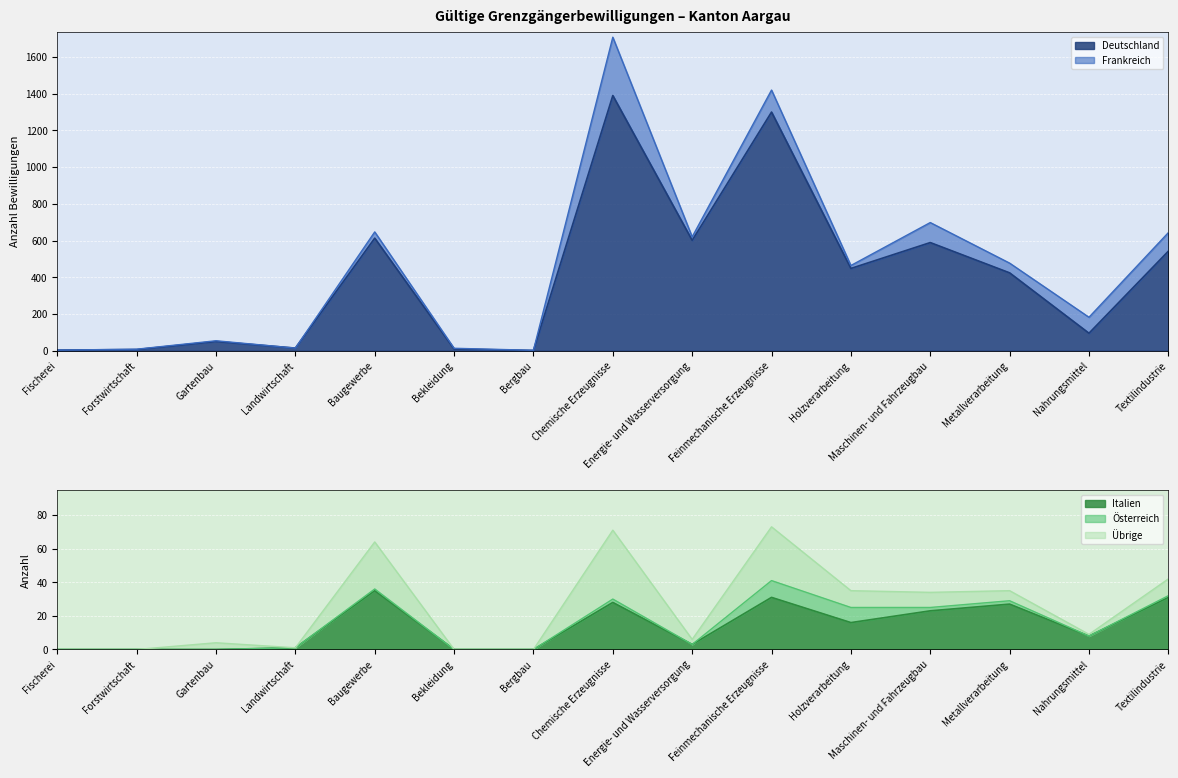

Does the chart display data point markers on the line(s)?

No